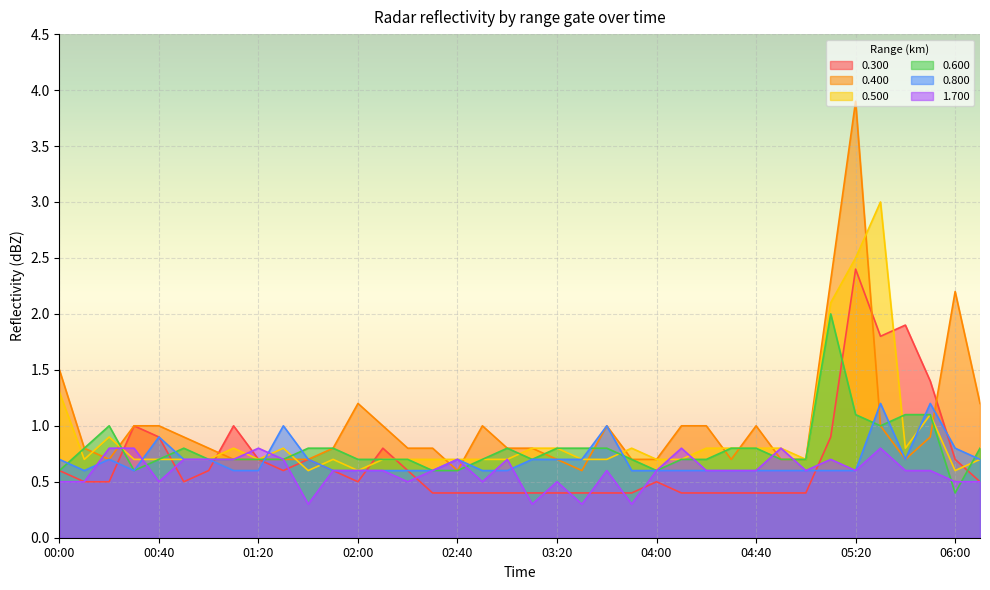

List the labels in order of 0.600 value, largest first.

05:10, 05:20, 05:40, 05:50, 00:20, 05:30, 00:10, 00:50, 01:40, 01:50, 03:00, 03:20, 03:30, 03:40, 04:30, 04:40, 06:10, 00:40, 01:00, 01:10, 01:20, 01:30, 02:00, 02:10, 02:20, 02:50, 03:10, 03:50, 04:10, 04:20, 04:50, 05:00, 00:00, 00:30, 02:30, 02:40, 04:00, 06:00